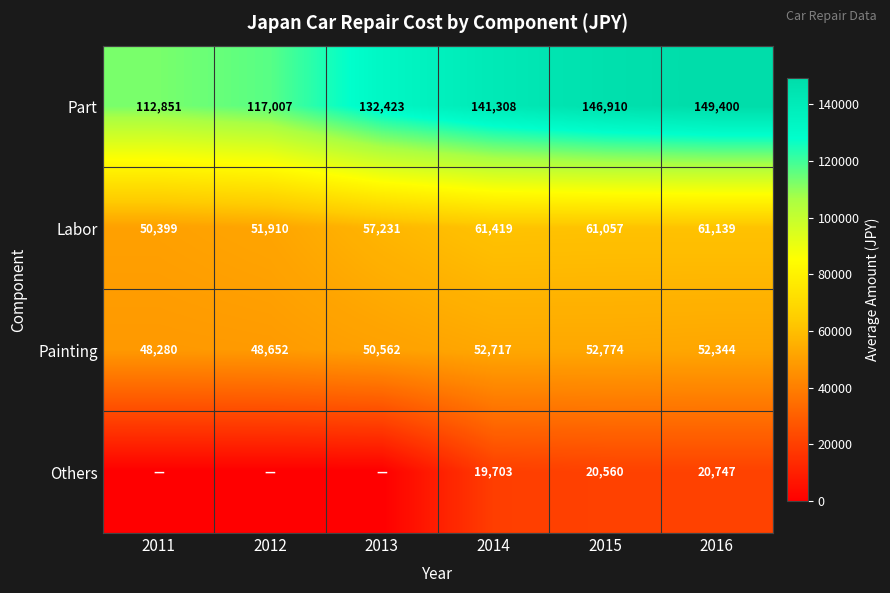

What is the difference between the maximum and second lowest values in the Painting series?

4122